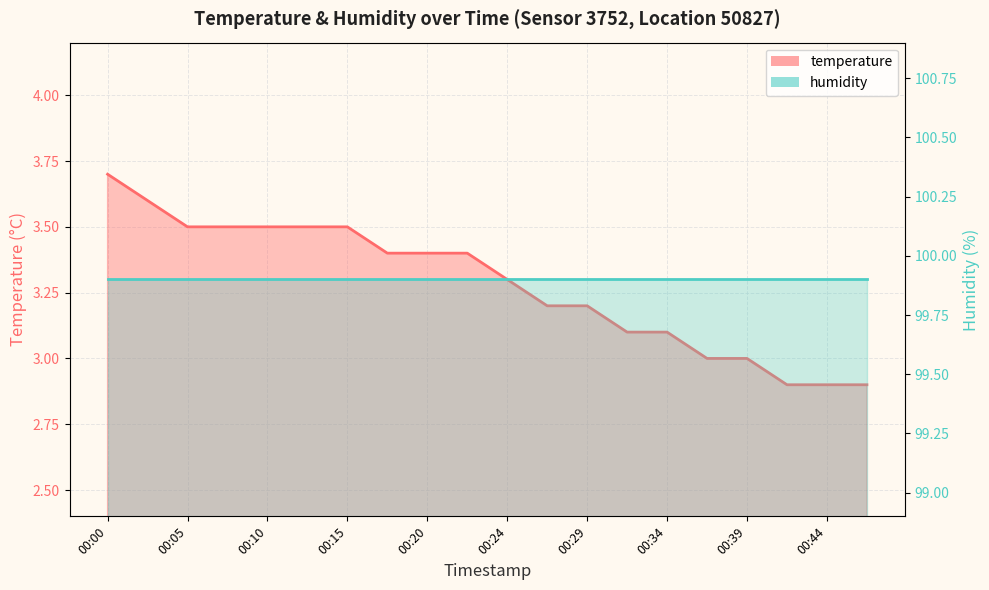

What is the sum of the values at 00:24 and 00:42?

6.2